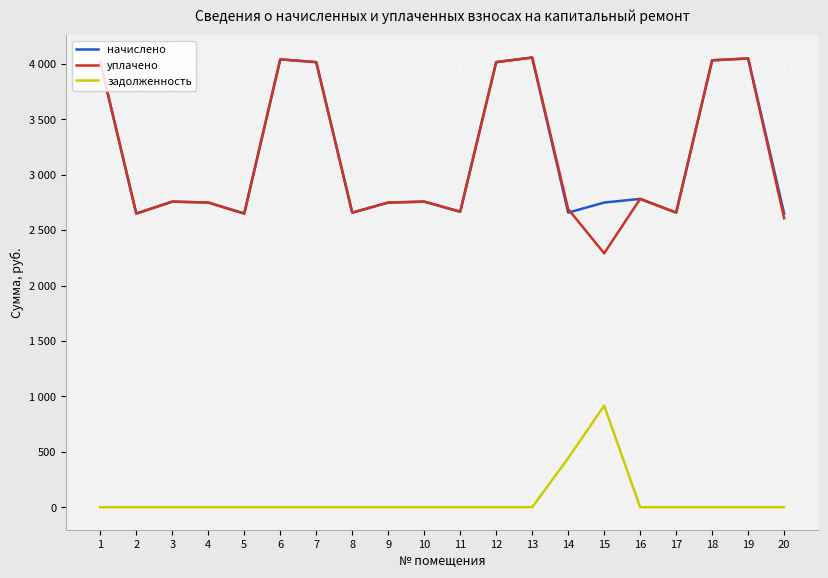

Does the chart have visible grid lines?

Yes